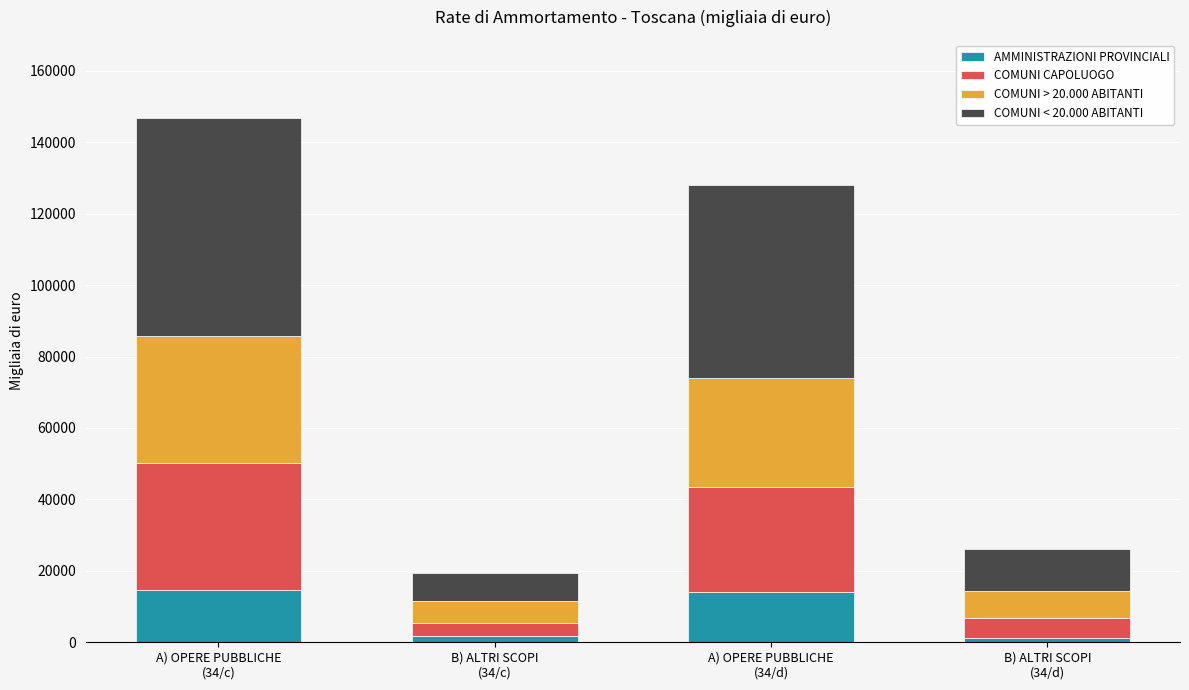

What is the average value of the AMMINISTRAZIONI PROVINCIALI series?

7864